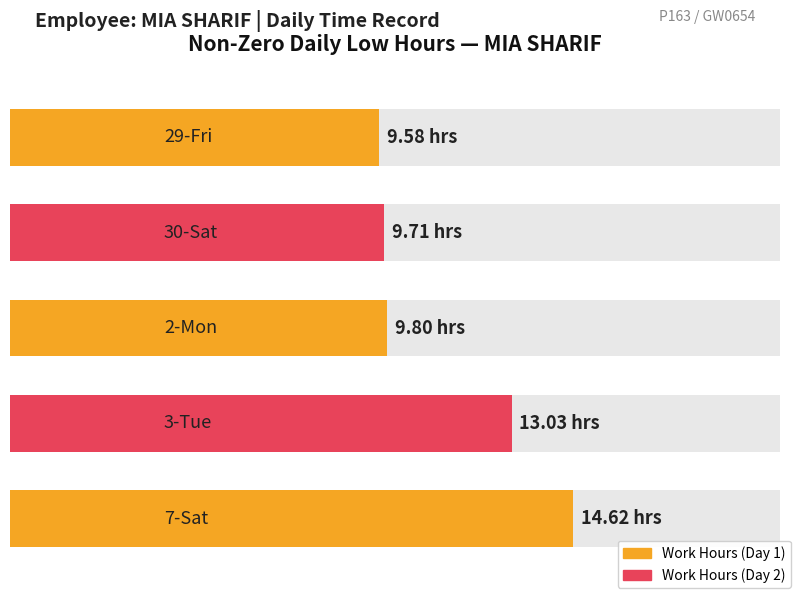

What is the sum of all values?

56.7